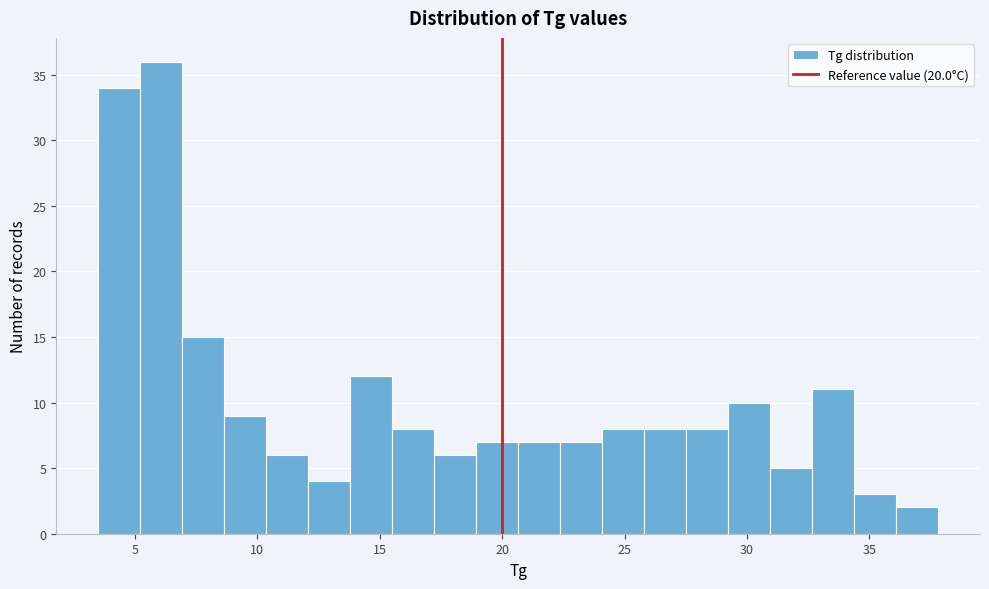

Around what value on the x-axis is the tallest bar? Give the approximate position of its centre, as read against the axis.

6.0